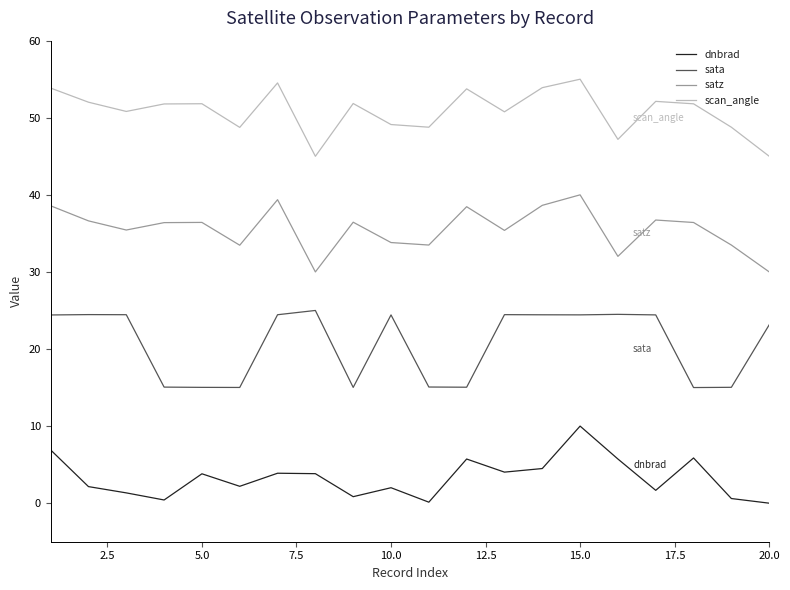

What is the difference between the maximum and minimum values in the satz series?

10.0